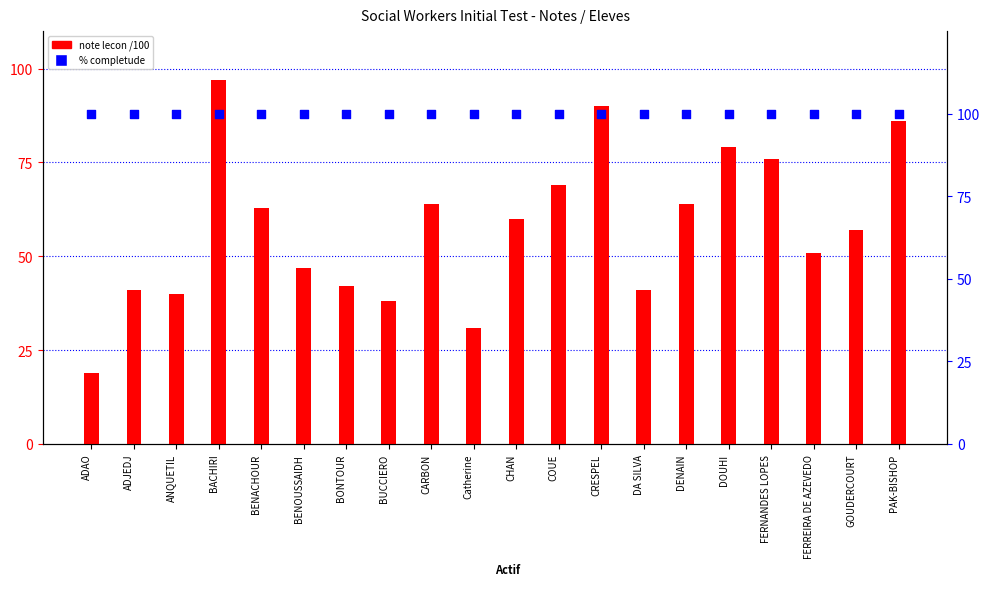

Is the value of note lecon /100 at CARBON greater than the value of % completude at BACHIRI?

No